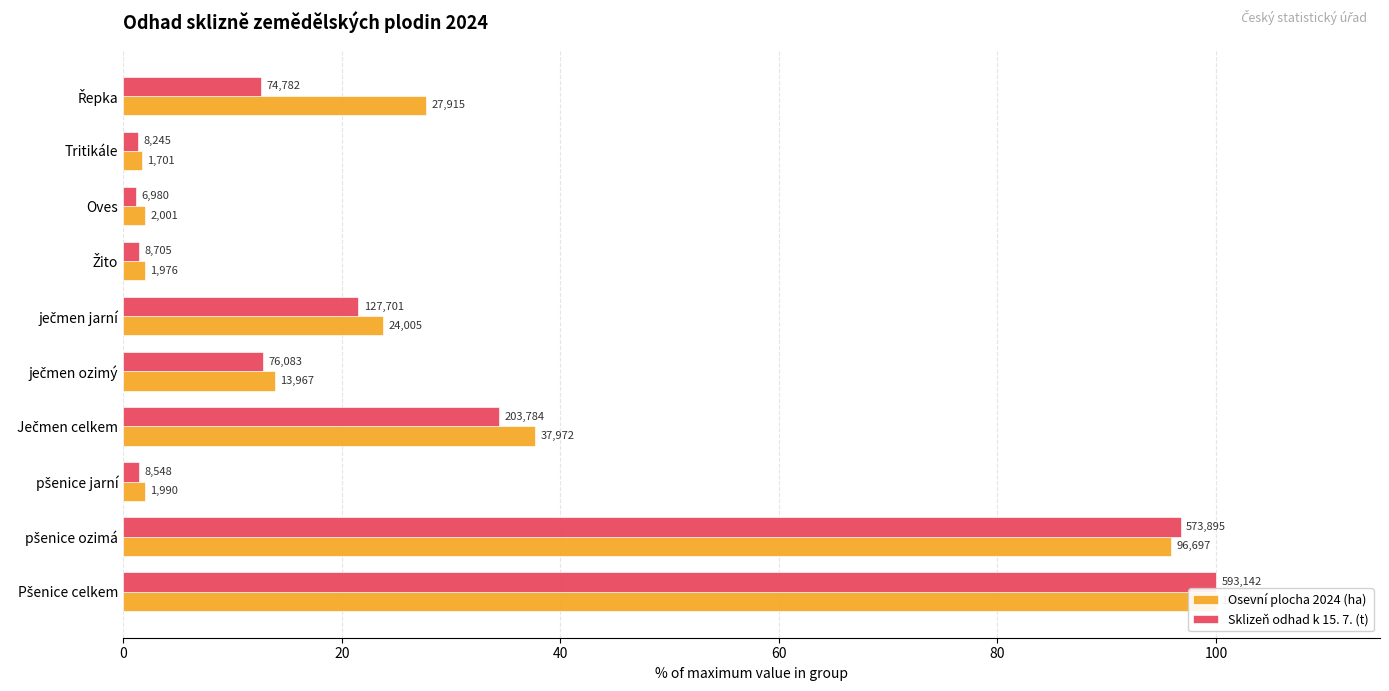

Reading left to right, extract all data points from this chart.

Osevní plocha 2024 (ha): 100.0	95.9	2.0	37.7	13.9	23.8	2.0	2.0	1.7	27.7
Sklizeň odhad k 15. 7. (t): 100.0	96.8	1.4	34.4	12.8	21.5	1.5	1.2	1.4	12.6